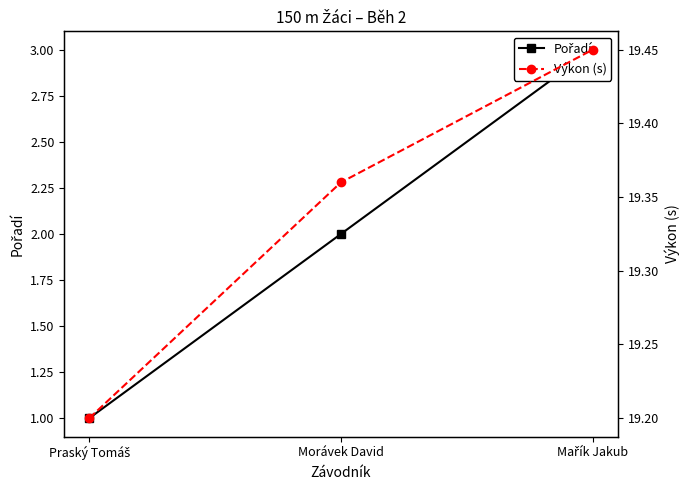

What is the total value across all series at Morávek David?

21.4